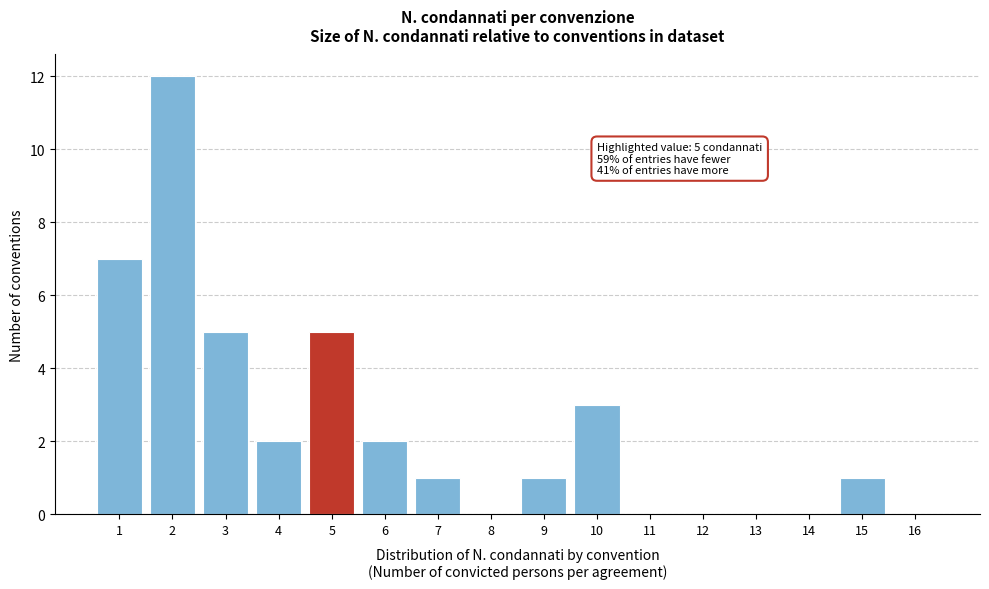

Which range on the x-axis has the tallest bar?

1.5 to 2.5